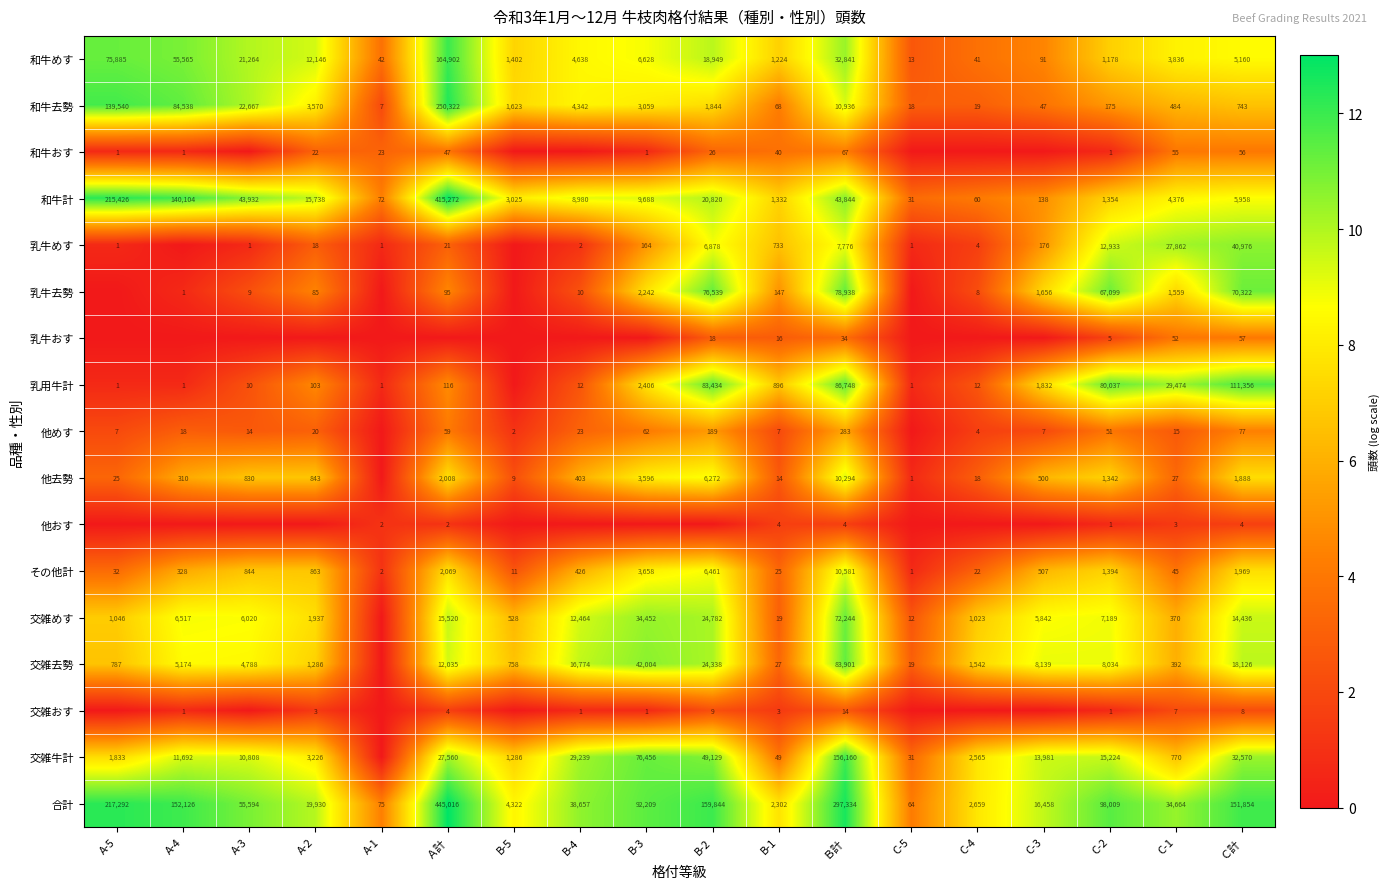

Which category has the lowest value in the 和牛めす series?

C-5